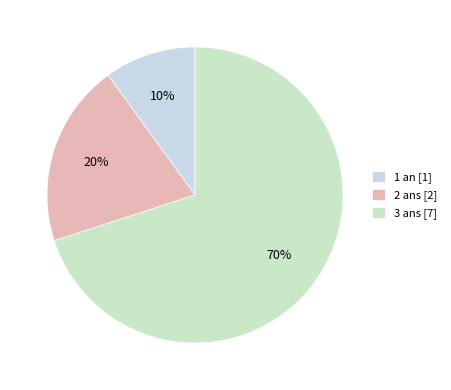

Combined, do 1 an and 2 ans account for over 50%?

No